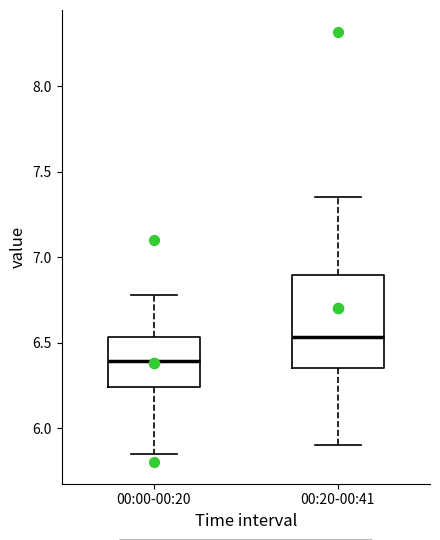

Reading left to right, read every box against the y-axis: the position of its median line, the range the box covers, and the ends of its whiskers. The values are not printed on the chart, so give them approximately, as read against the axis.

00:00-00:20: median 6.40, box 6.25 to 6.55, whiskers 5.85 to 6.80
00:20-00:41: median 6.55, box 6.35 to 6.90, whiskers 5.90 to 7.35